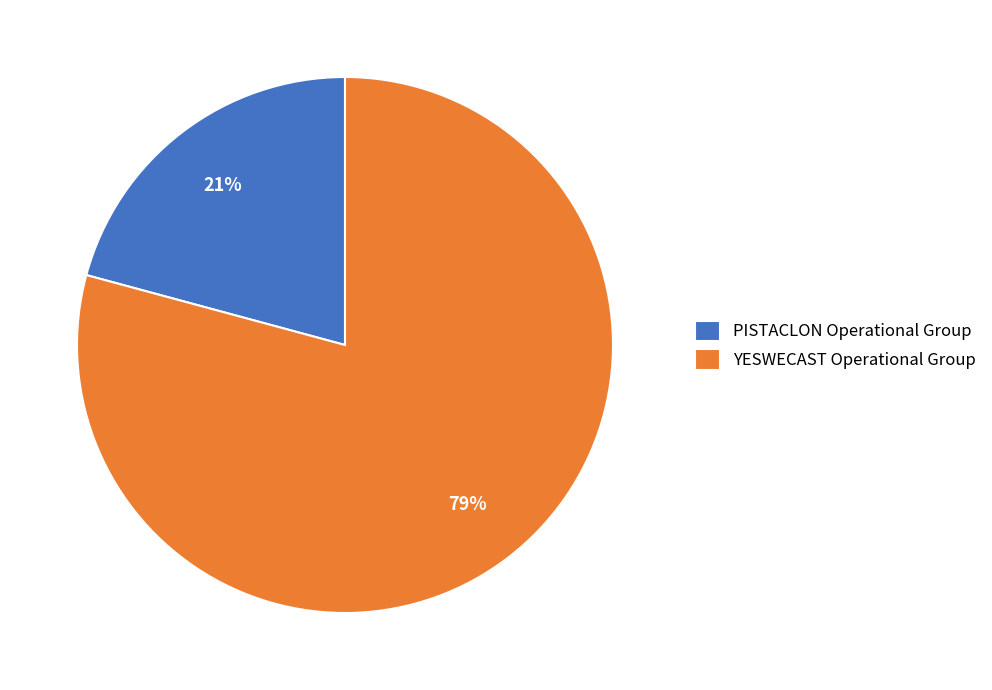

Do PISTACLON Operational Group and YESWECAST Operational Group together represent more than half of the pie?

Yes